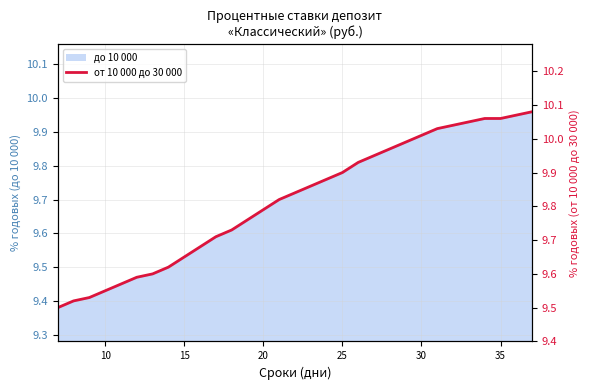

The chart shows a value of 2.2 at 20. True or false?

False